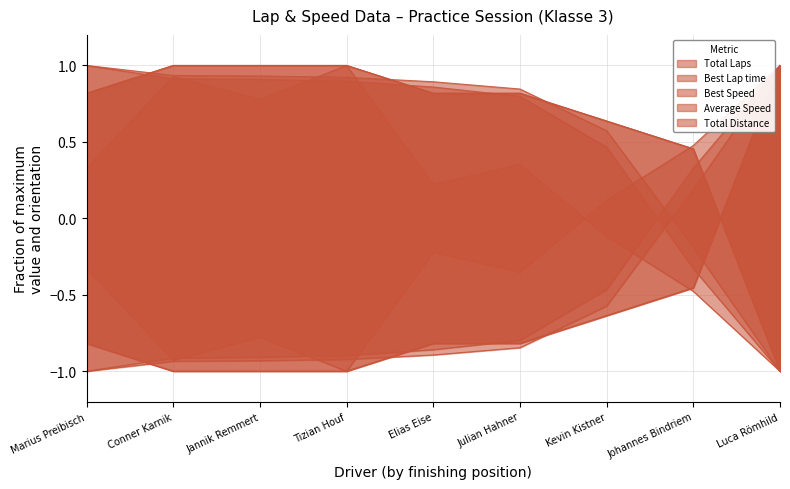

Count the number of categories in the chart.

9